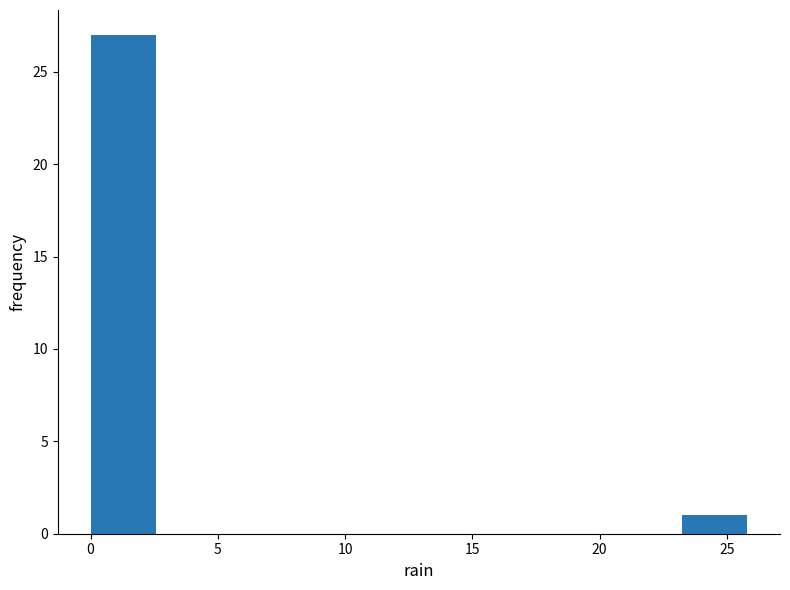

How tall is the bar that spans 23.0 to 26.0 on the x-axis? Neither the bar edges nor the heights are printed on the chart, so give them approximately, as read against the axes.

1